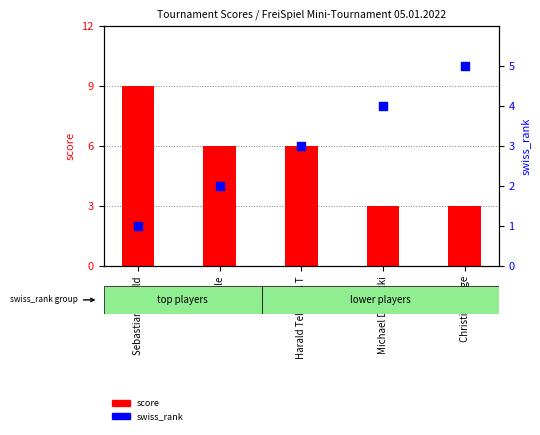

What are all the series names shown in the legend?

score, swiss_rank